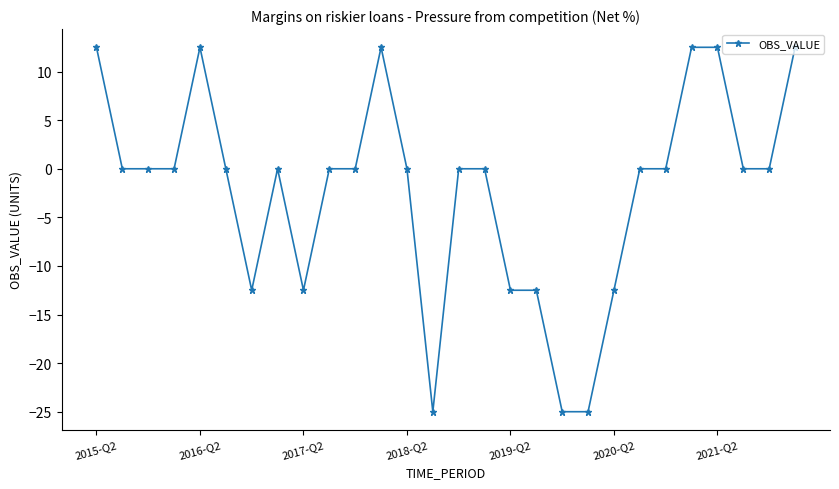

What is the difference between the second highest and second lowest values?

37.5